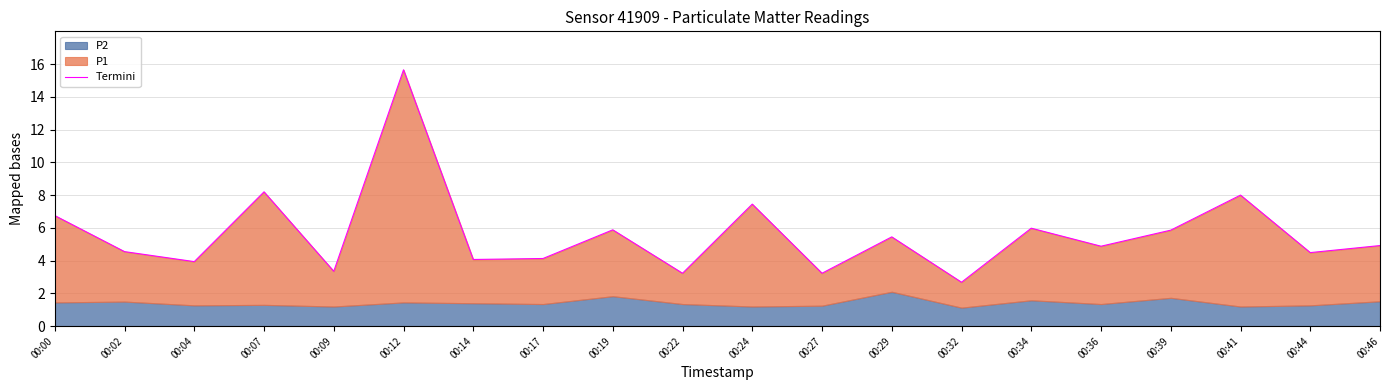

What is the sum of the values at 00:19 and 00:32?

8.6